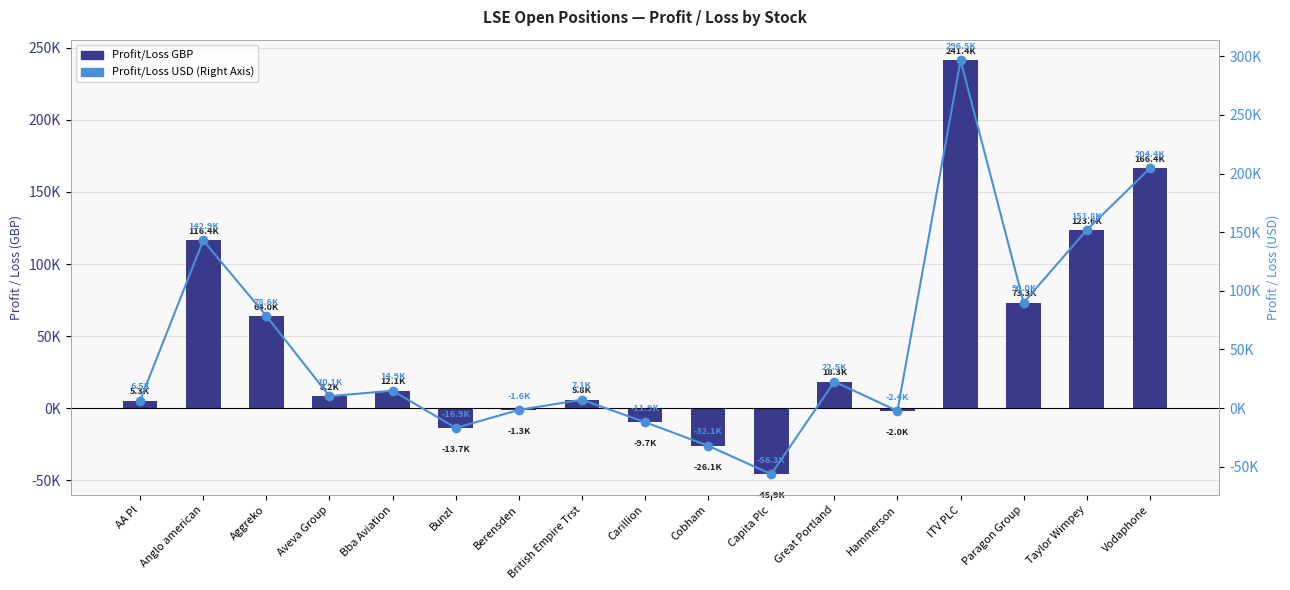

Reading right to left, extract all data points from this chart.

Profit/Loss GBP: 166437.5	123612.9	73275.0	241354.3	-1958.9	18339.8	-45861.9	-26106.0	-9716.2	5818.9	-1278.0	-13735.8	12100.5	8249.9	63955.1	116380.3	5273.4
Profit/Loss USD: 204433.6	151832.5	90003.0	296453.1	-2406.1	22526.6	-56331.7	-32065.7	-11934.4	7147.3	-1569.8	-16871.5	14863.0	10133.2	78555.4	142948.8	6477.2